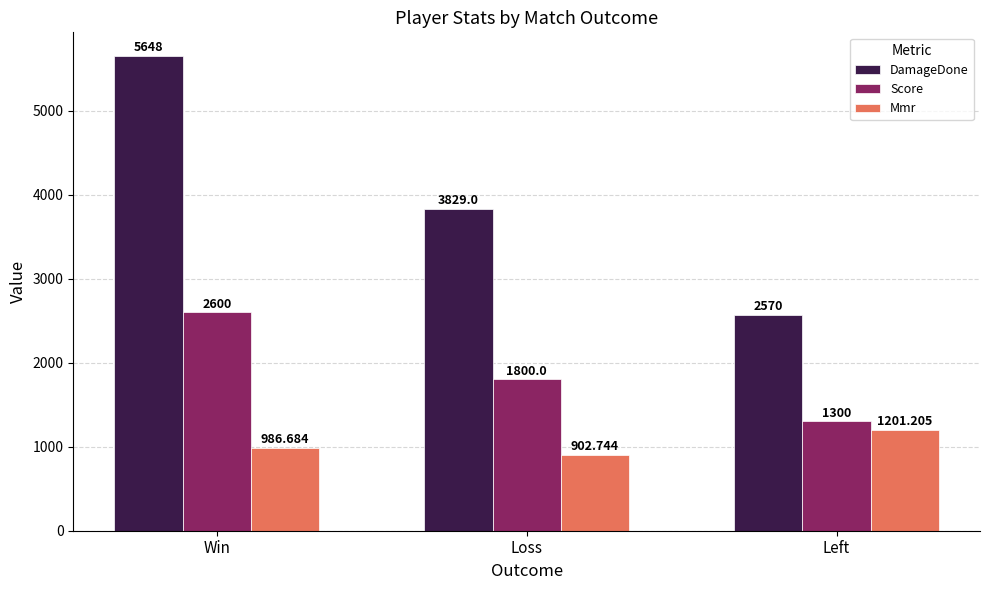

Reading left to right, list all the values displayed in this chart.

DamageDone: 5648.0	3829.0	2570.0
Score: 2600.0	1800.0	1300.0
Mmr: 986.7	902.7	1201.2